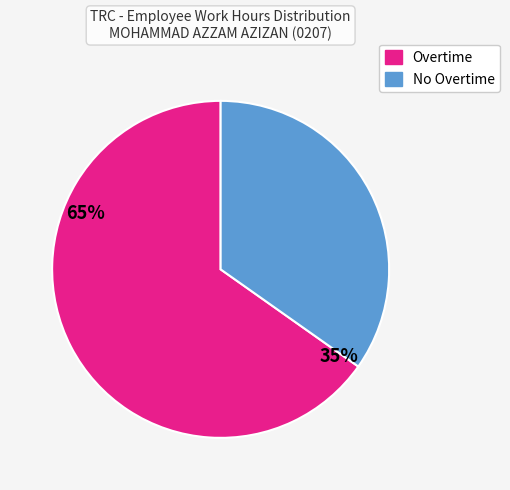

How many segments does this pie chart have?

2